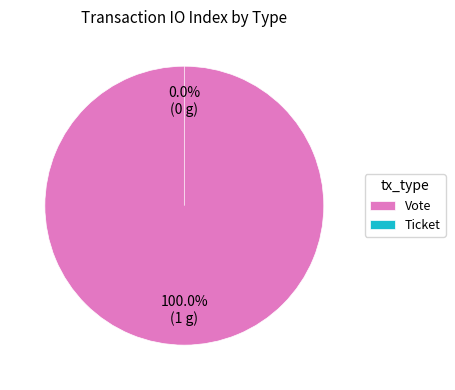

To the nearest percent, what portion does Vote represent?

100%